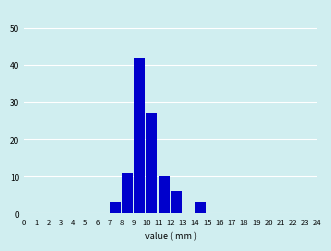

What is the height of the bar covering 11 to 12 on the x-axis? The values are not printed on the chart, so give them approximately, as read against the axis.

10